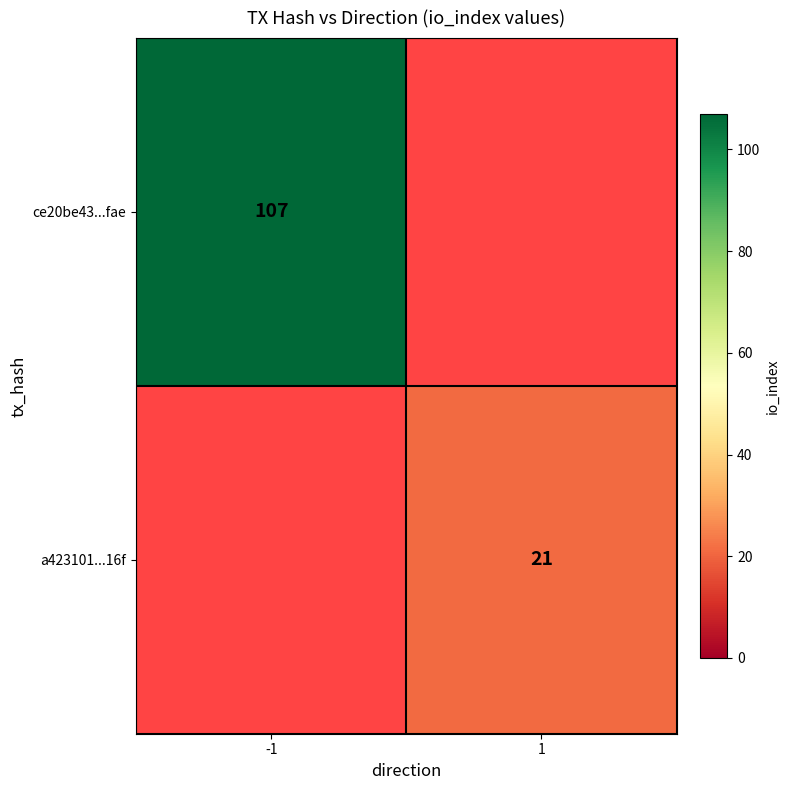

True or false: ce20be43...fae has a value of 159 at -1.

False